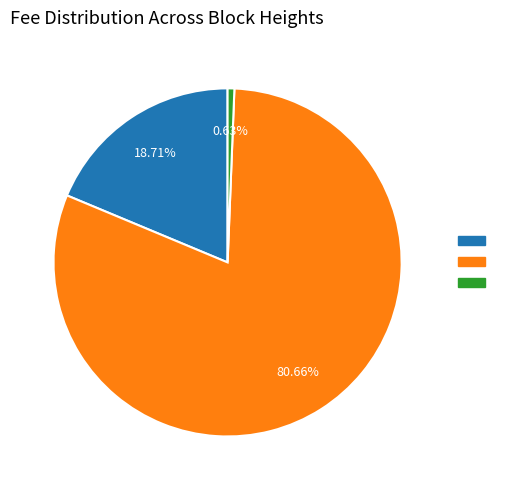

Is there any slice that represents more than half of the pie?

Yes